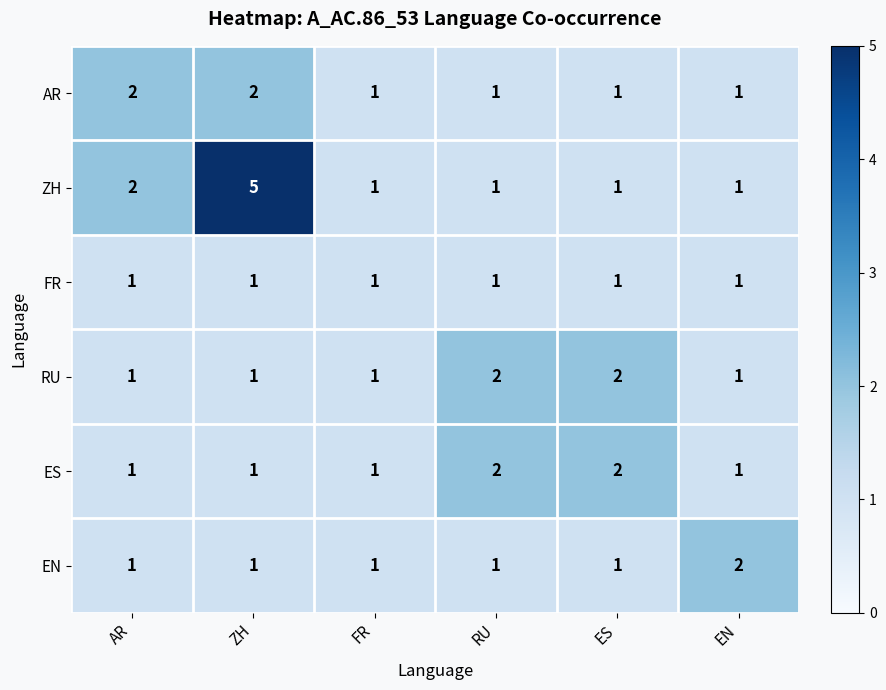

What is the difference between the maximum and minimum values in the ZH series?

4